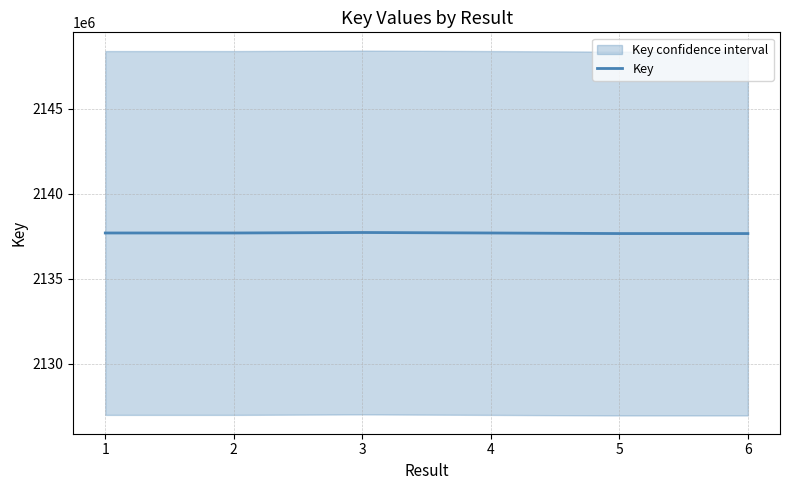

The value of Key at 2 is 3718443265. True or false?

False